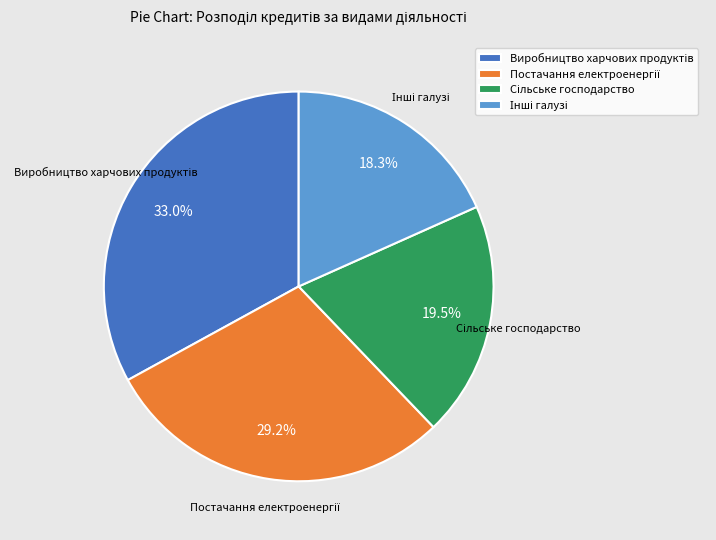

Is there any slice that represents more than half of the pie?

No